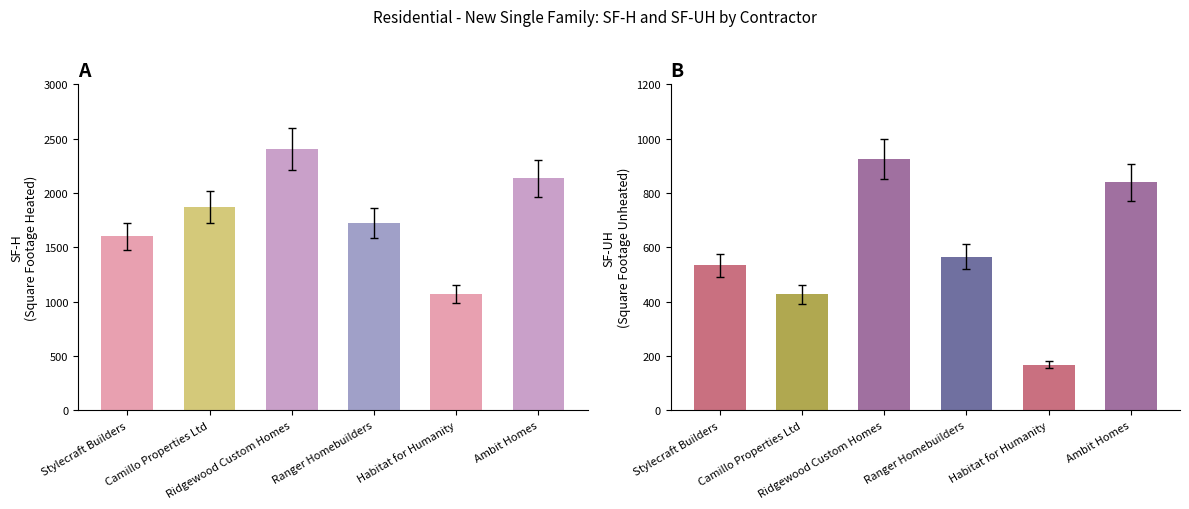

Rank the series at Camillo Properties Ltd from highest to lowest value.

SF-H, SF-UH